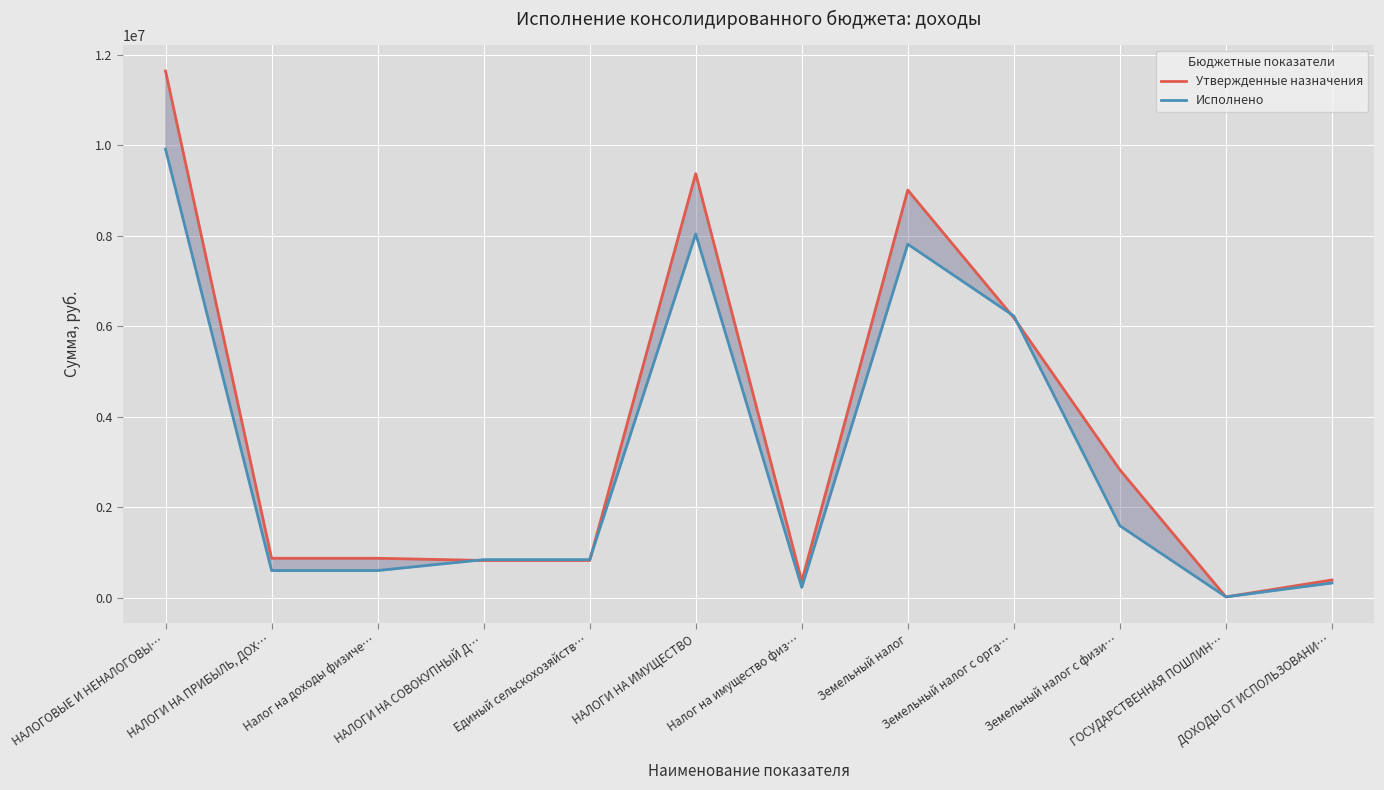

Where do Исполнено and Утвержденные назначения first cross each other?

Налог на доходы физиче… and НАЛОГИ НА СОВОКУПНЫЙ Д…